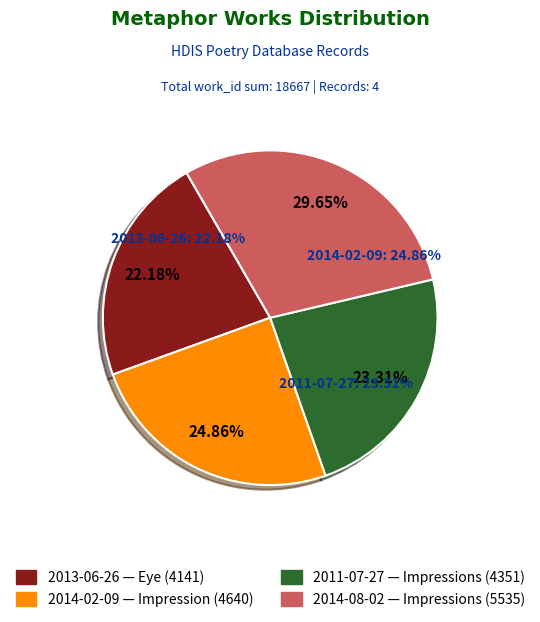

True or false: 2011-07-27 accounts for 13% of the total.

False